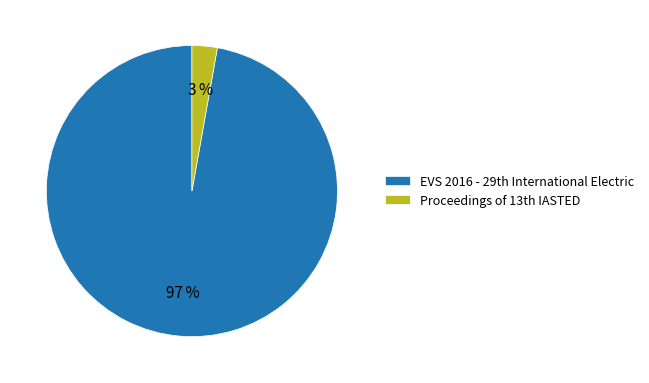

What is the smallest slice in the pie chart?

Proceedings of 13th IASTED